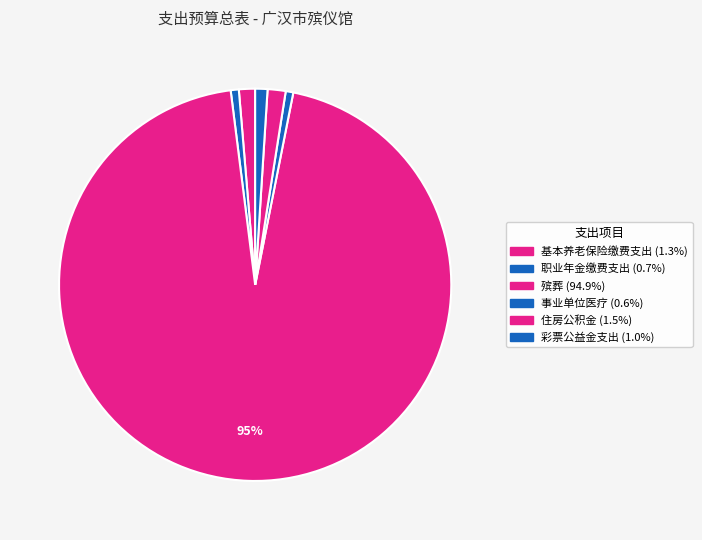

Rank the categories by value from highest to lowest.

殡葬, 住房公积金, 机关事业单位基本养老保险缴费支出, 用于社会福利的彩票公益金支出, 机关事业单位职业年金缴费支出, 事业单位医疗